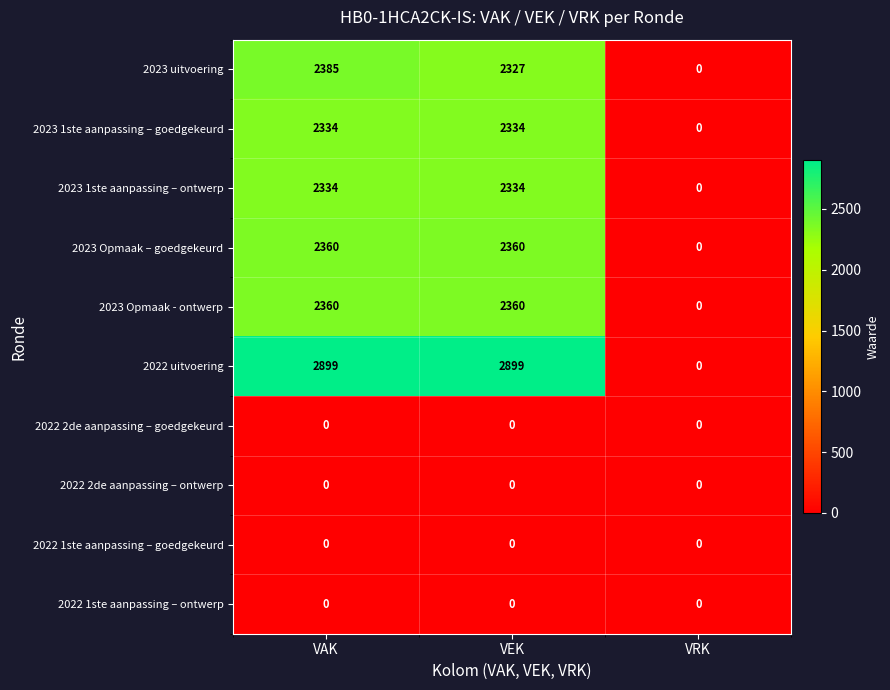

Which series has the largest total across all categories?

2022 uitvoering